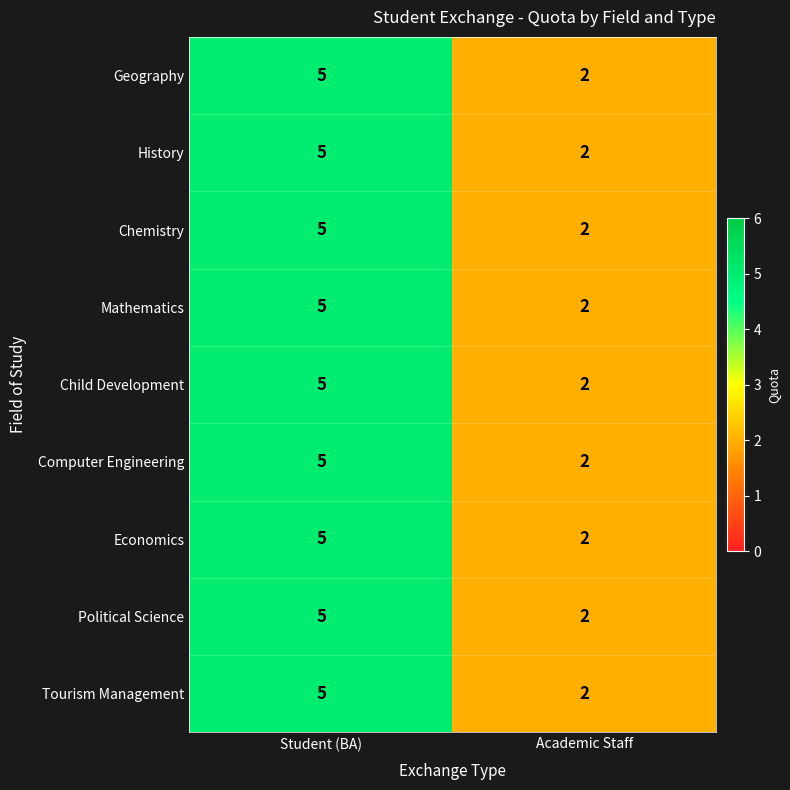

What is the difference between the Economics values at Academic Staff and Student (BA)?

3